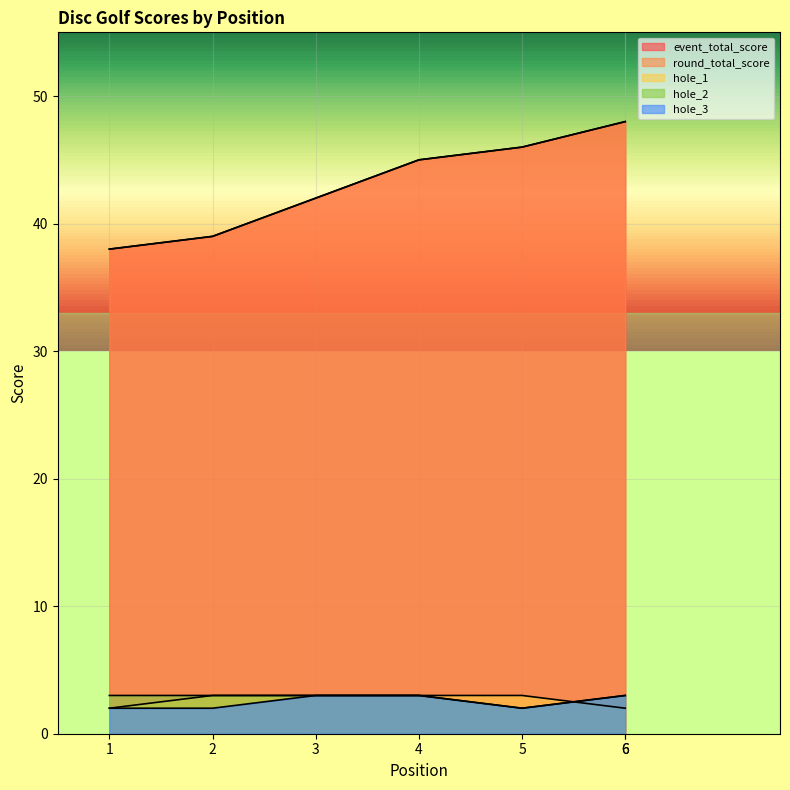

The value of hole_1 at 2 is 2. True or false?

False